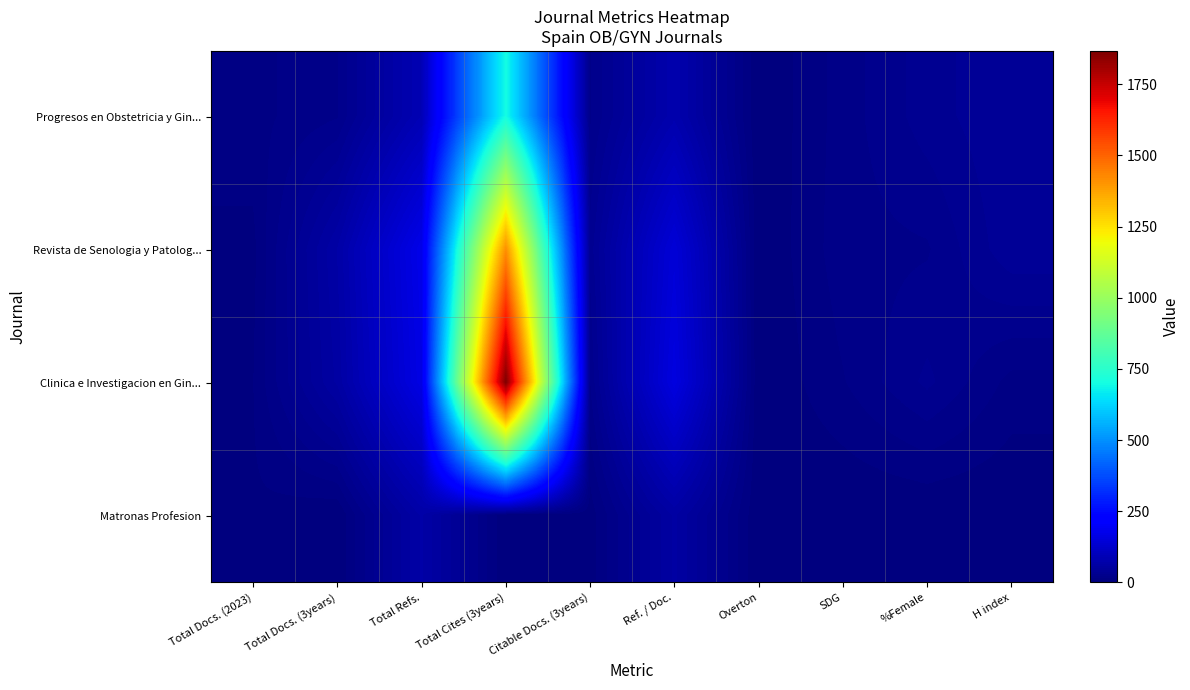

Reading left to right, what are all the values shown in this chart?

Progresos en Obstetricia y Gin...: Total Docs. (2023)=12	Total Docs. (3years)=21	Total Refs.=88	Total Cites (3years)=702	Citable Docs. (3years)=21	Ref. / Doc.=78	Overton=0	SDG=18	%Female=33	H index=43
Revista de Senologia y Patolog...: Total Docs. (2023)=5	Total Docs. (3years)=66	Total Refs.=174	Total Cites (3years)=1414	Citable Docs. (3years)=32	Ref. / Doc.=144	Overton=0	SDG=19	%Female=21	H index=42
Clinica e Investigacion en Gin...: Total Docs. (2023)=7	Total Docs. (3years)=60	Total Refs.=166	Total Cites (3years)=1867	Citable Docs. (3years)=22	Ref. / Doc.=158	Overton=0	SDG=14	%Female=31	H index=12
Matronas Profesion: Total Docs. (2023)=6	Total Docs. (3years)=0	Total Refs.=67	Total Cites (3years)=0	Citable Docs. (3years)=3	Ref. / Doc.=60	Overton=0	SDG=0	%Female=0	H index=0